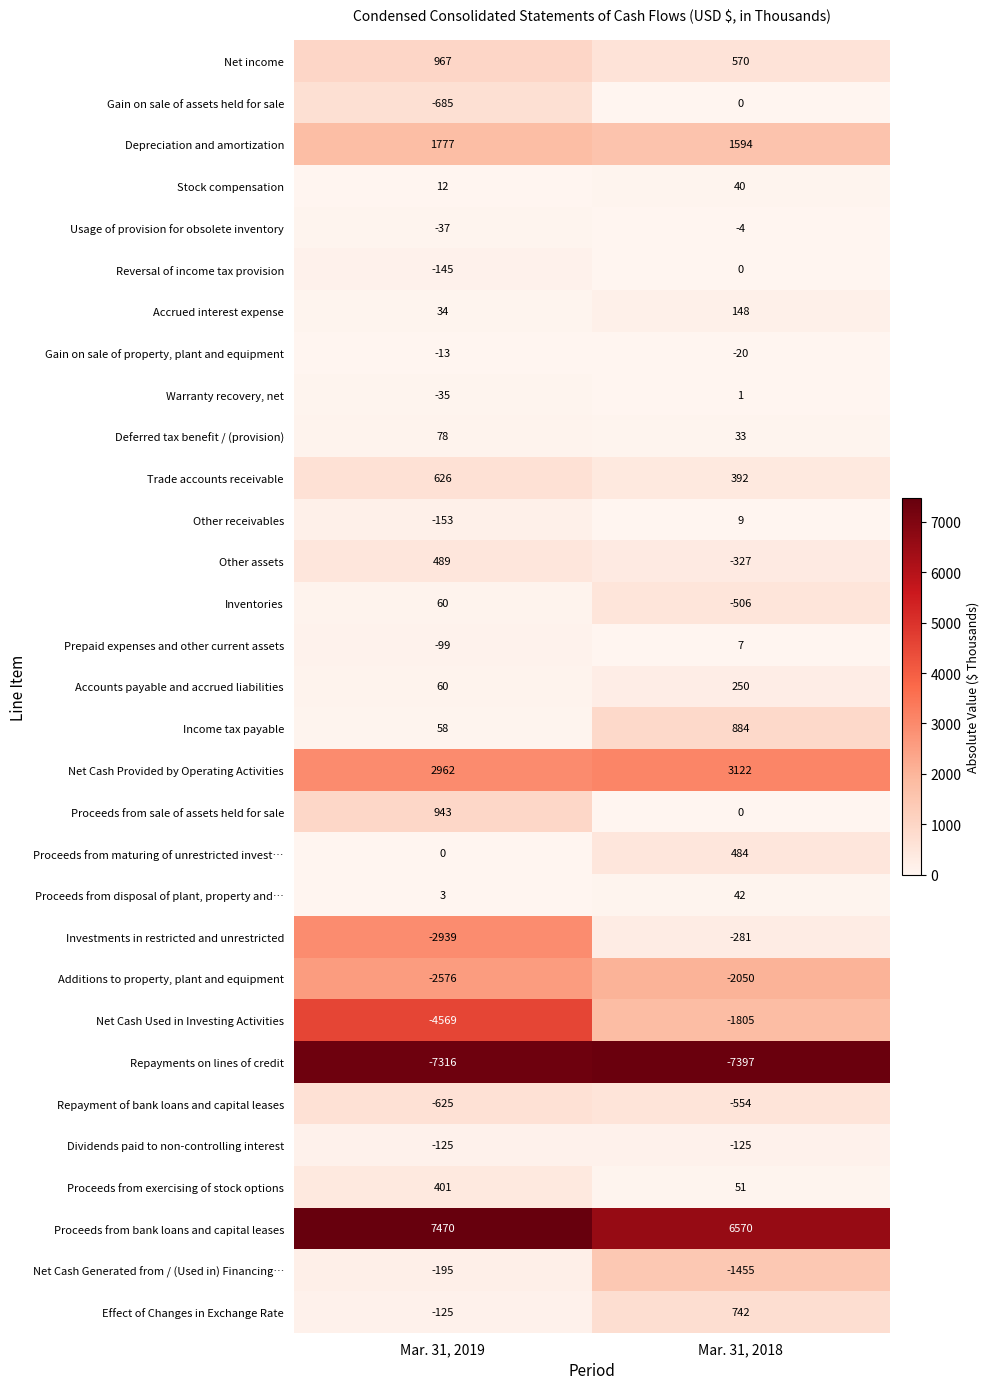

Rank the categories by Accounts payable and accrued liabilities value from highest to lowest.

Mar. 31, 2018, Mar. 31, 2019